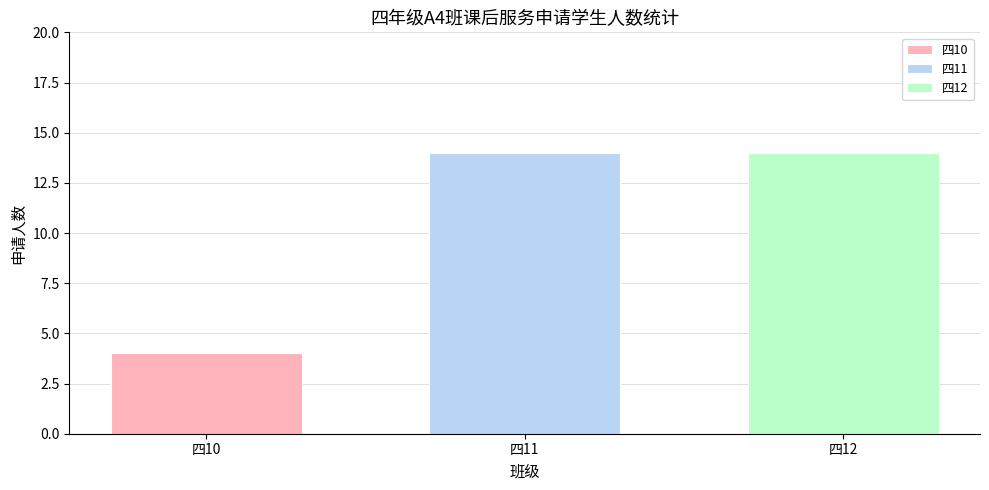

What is the minimum value shown in the chart?

4